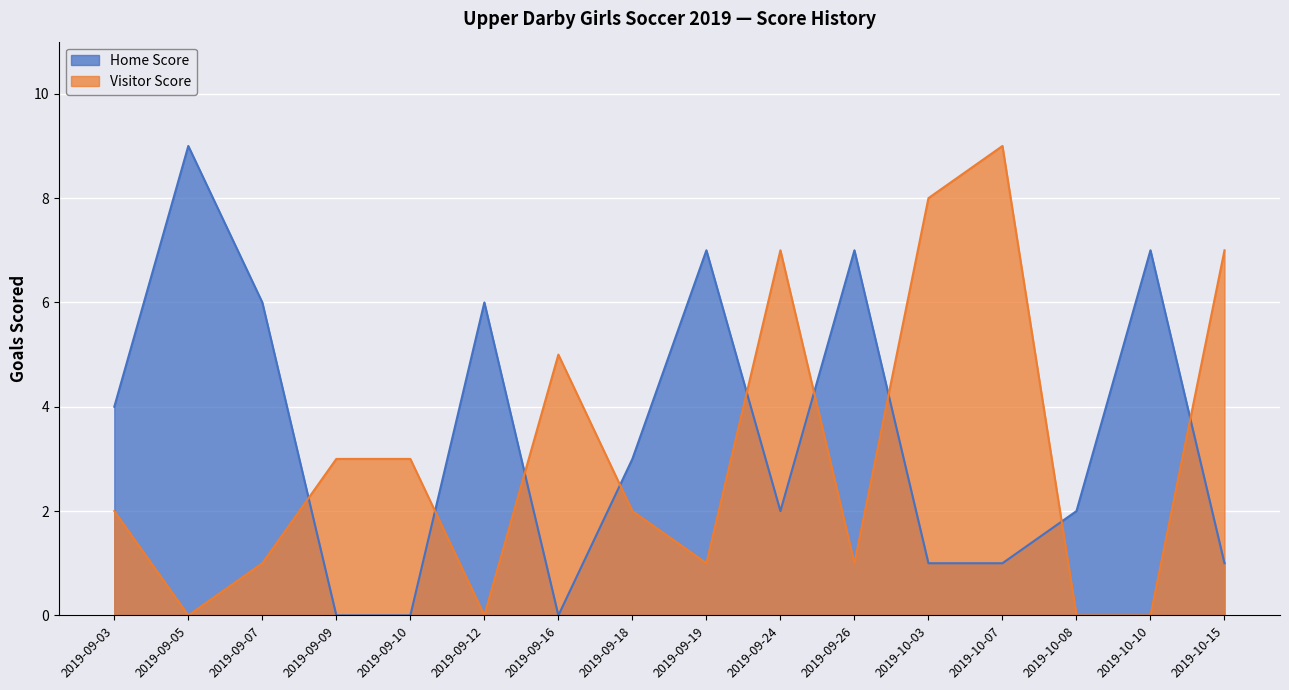

The value of Home Score at 2019-09-18 is 3. True or false?

True